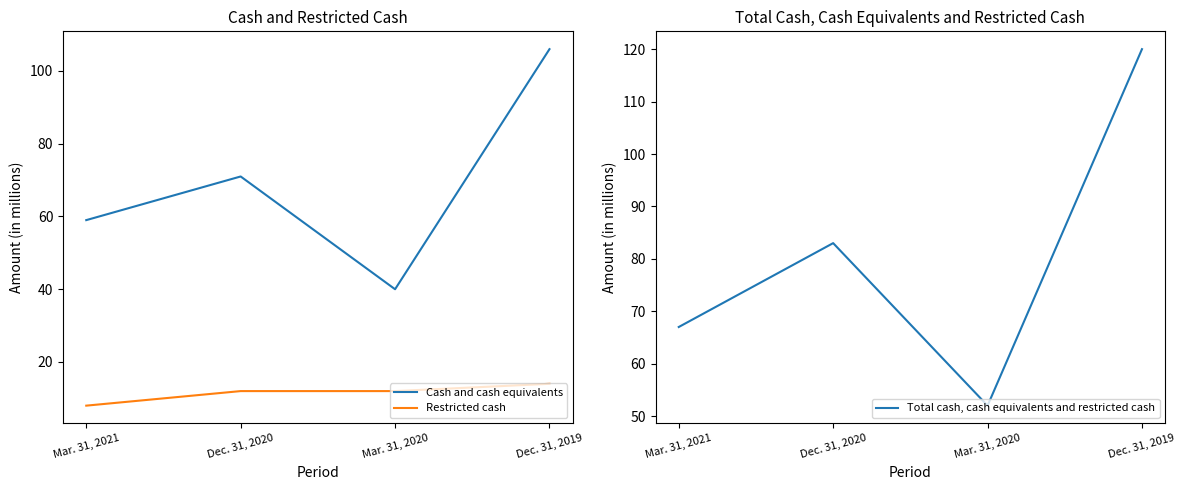

In Total cash, cash equivalents and restricted cash, how many points are lower than both neighbors (excluding endpoints)?

1